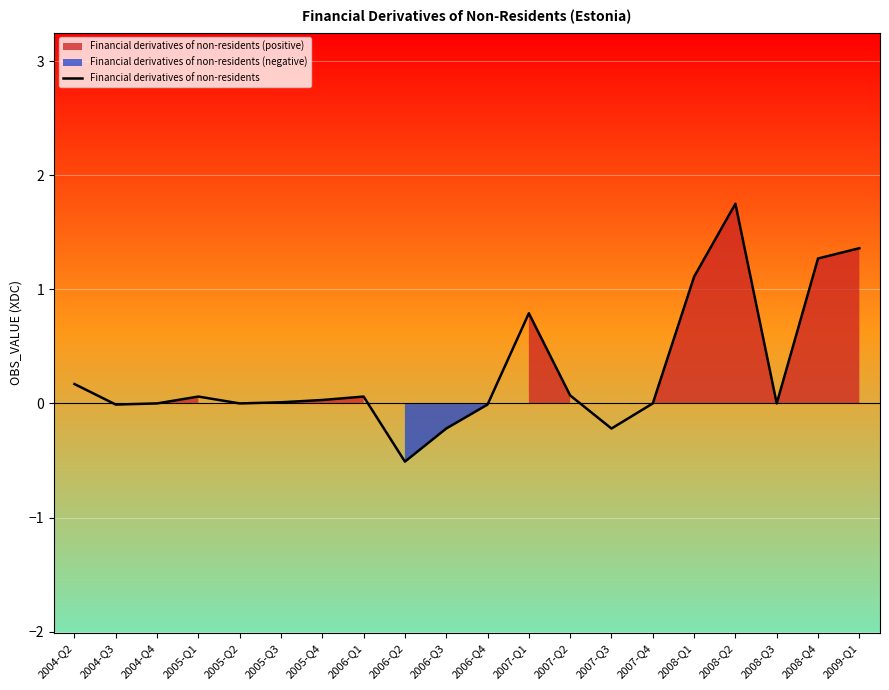

True or false: the data has more than 2 interior local peaks.

True